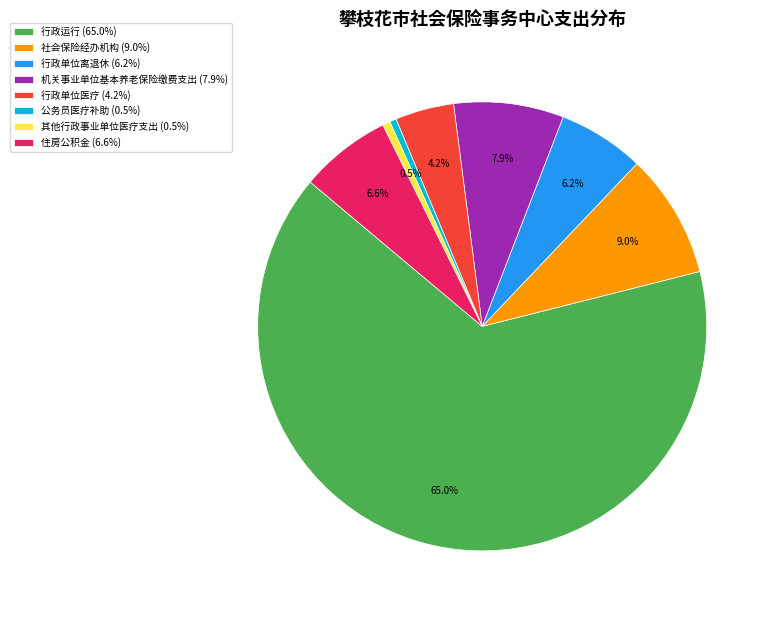

How many segments does this pie chart have?

8